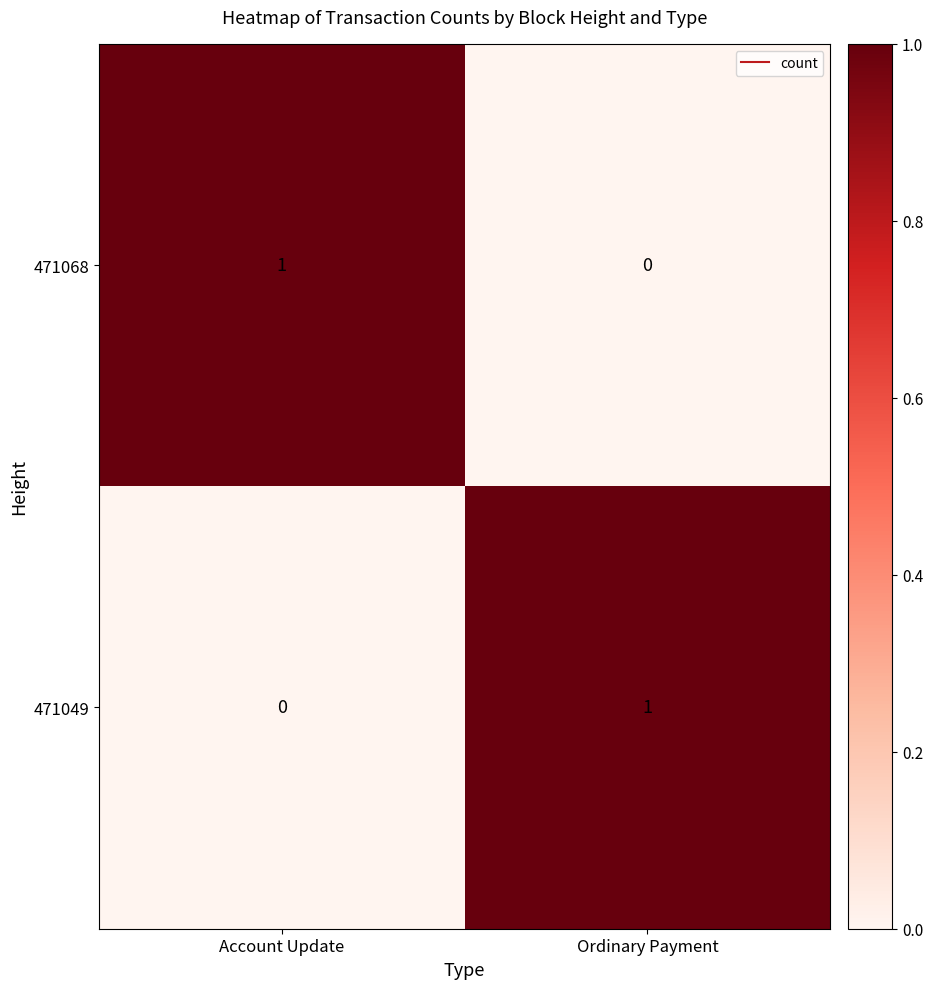

At how many categories does at least one series exceed 0?

2